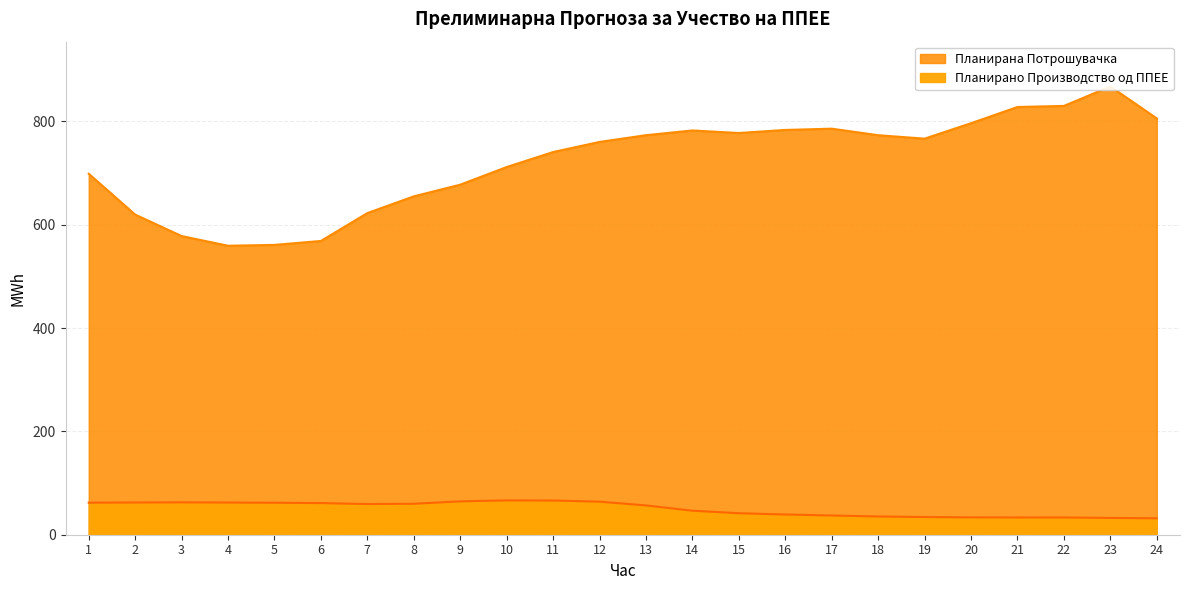

What is the difference between the Планирана Потрошувачка values at 9 and 16?

106.0